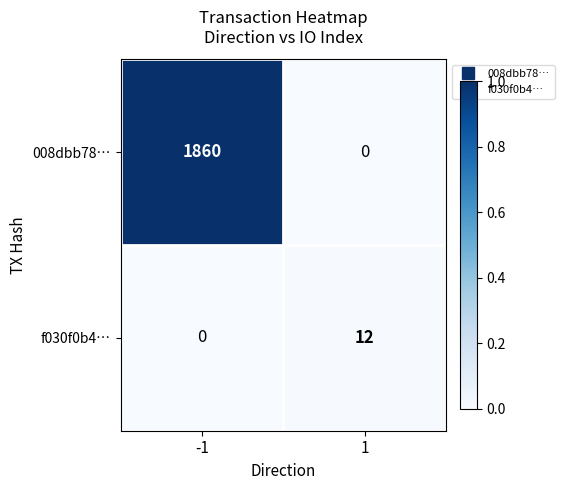

What is the total value across all series at 1?

12